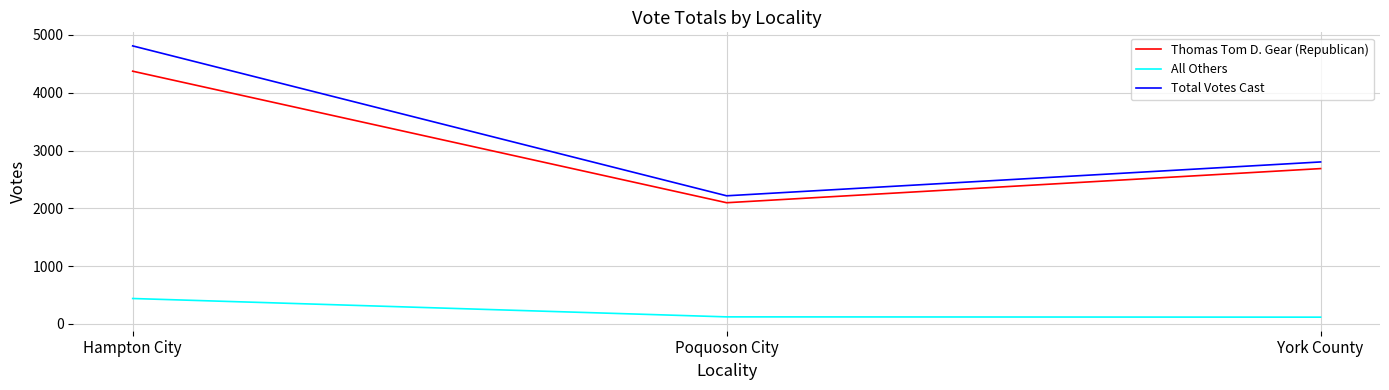

True or false: Thomas Tom D. Gear (Republican) has a value of 3937 at York County.

False